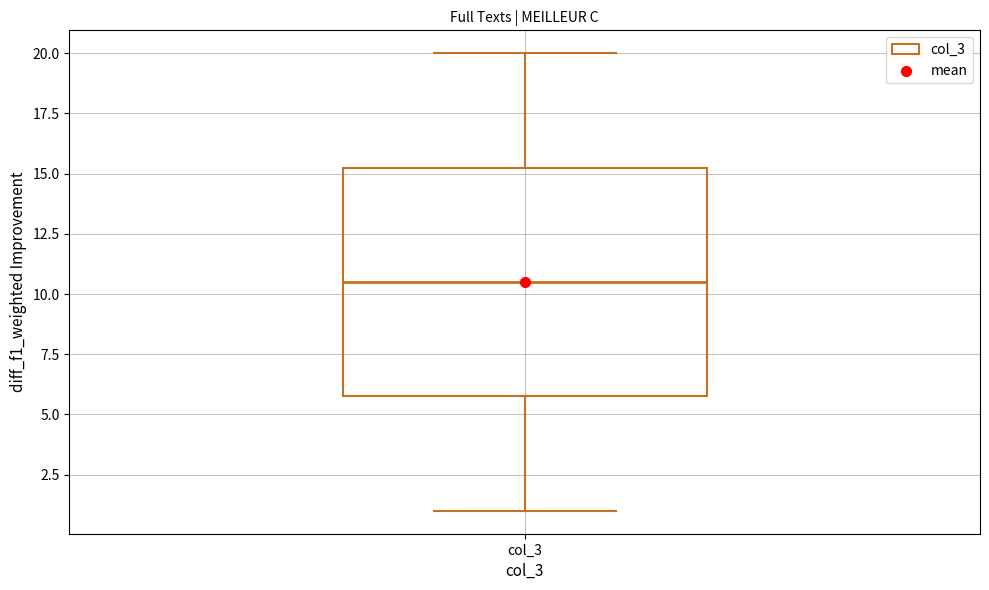

Where does the lower whisker of the box for col_3 end on the y-axis? The values are not printed on the chart, so give them approximately, as read against the axis.

1.0